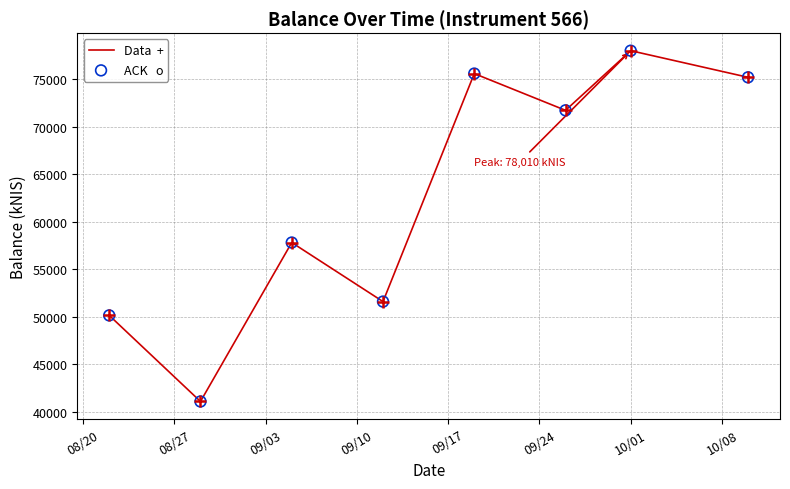

What is the minimum value shown in the chart?

41073.8